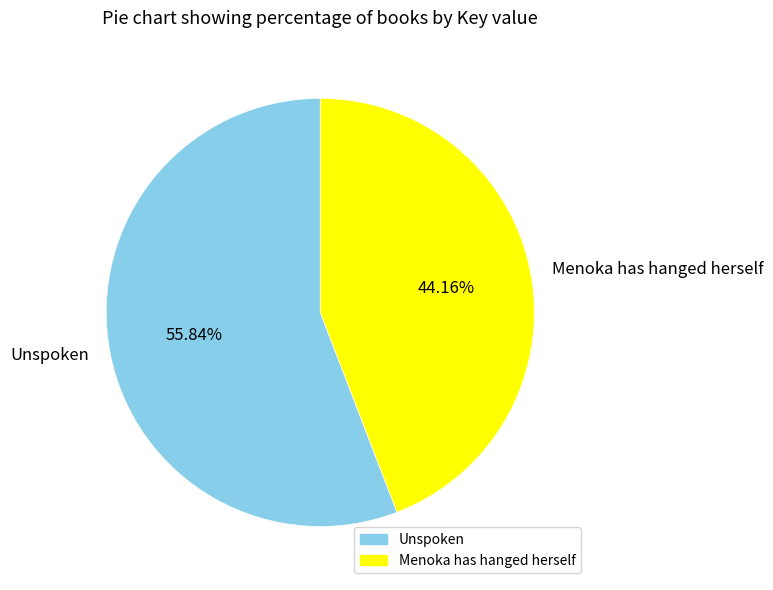

Which has a higher value, Unspoken or Menoka has hanged herself?

Unspoken